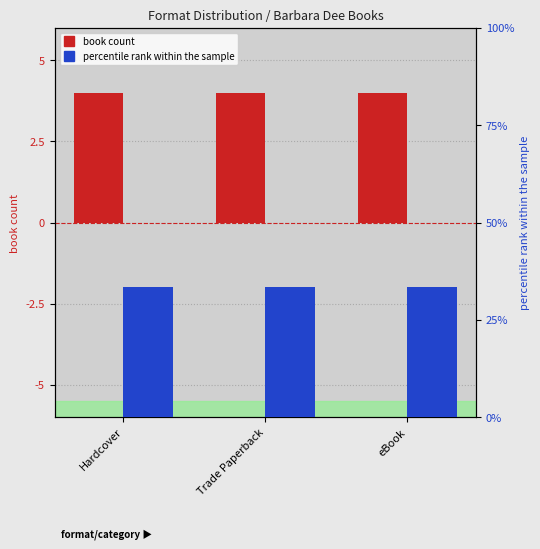

Rank the series at Trade Paperback from highest to lowest value.

percentile rank within the sample, book count